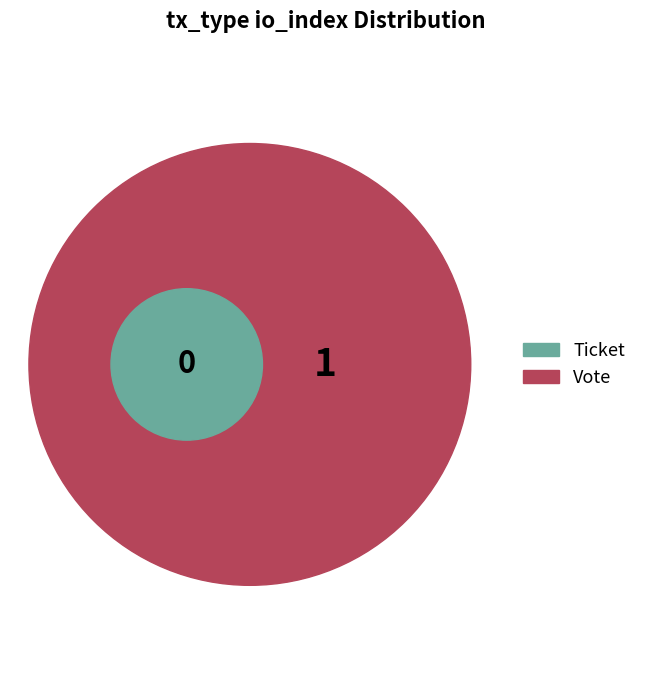

Count the number of slices in the pie.

2